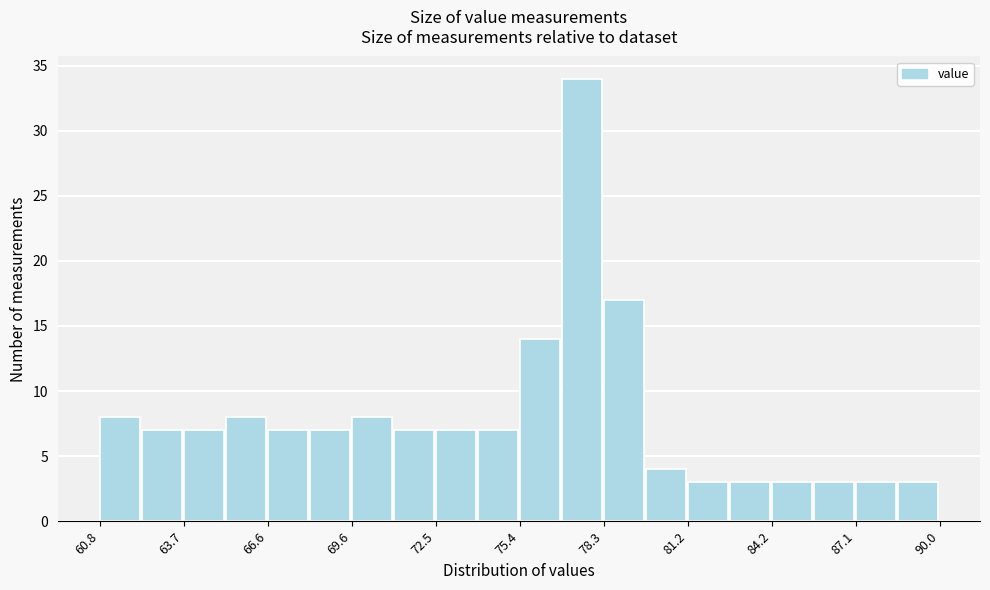

Read against the x-axis, roughly where is the centre of the tallest bar?

77.5